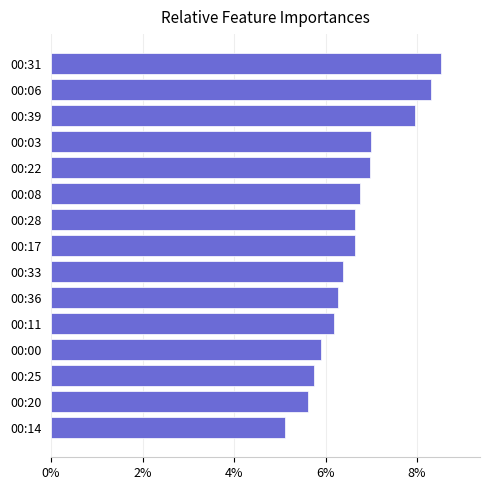

Reading bottom to top, what are all the values shown in this chart?

5.1	5.6	5.7	5.9	6.2	6.3	6.4	6.6	6.6	6.8	7.0	7.0	7.9	8.3	8.5